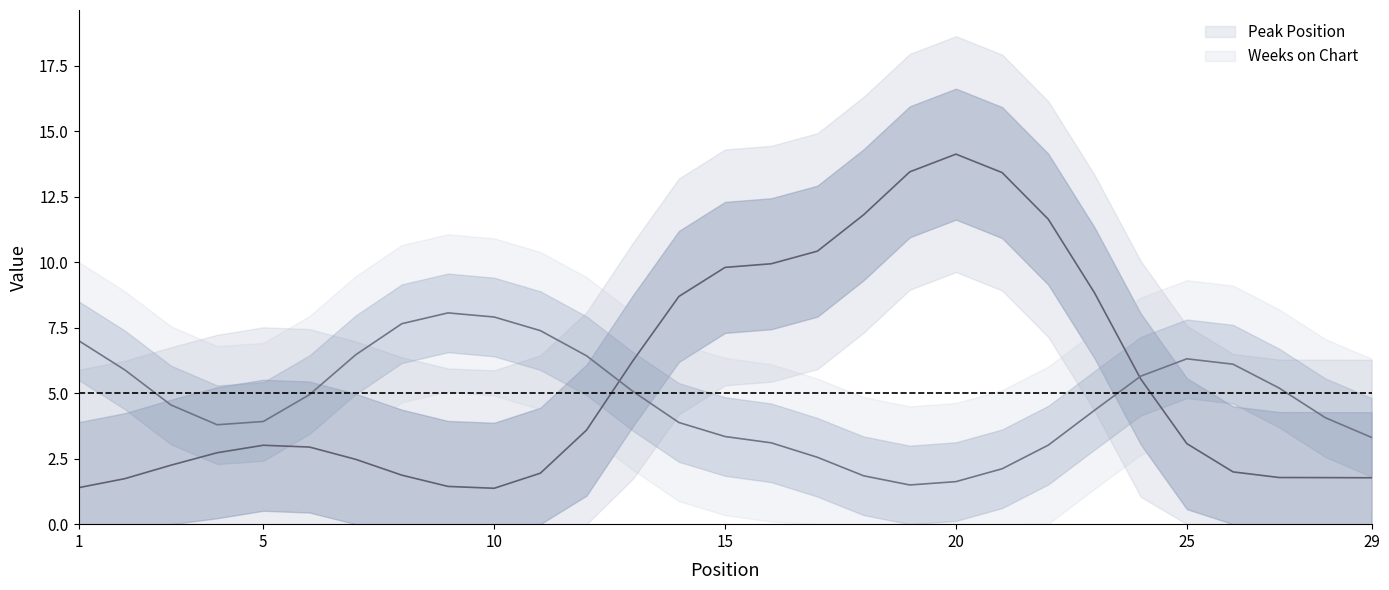

Which series has the widest spread of values?

Peak Position